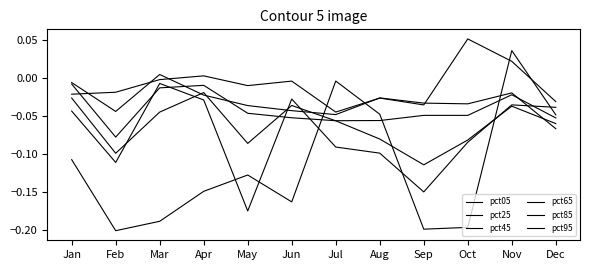

At which category does the chart reach its minimum across all series?

Feb